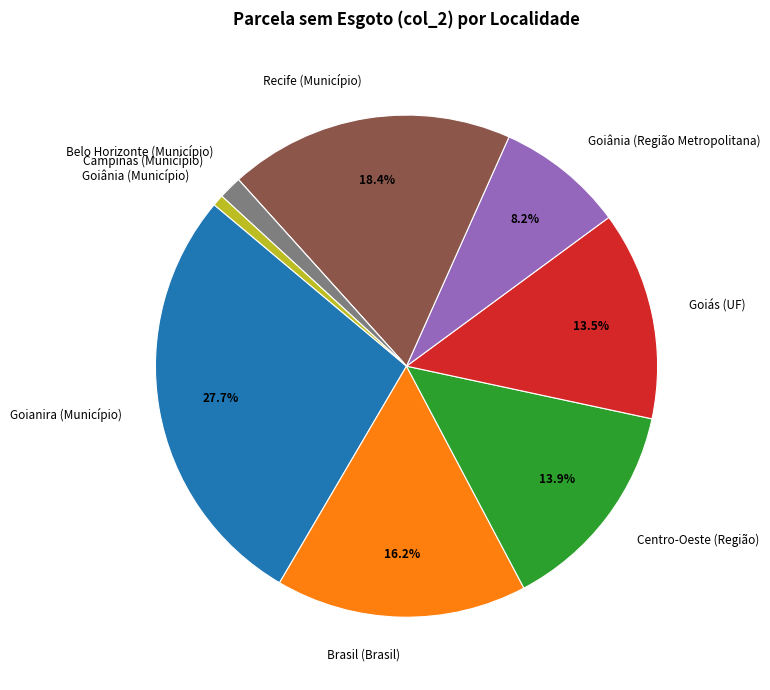

Between Goiânia (Região Metropolitana) and Brasil (Brasil), which is larger?

Brasil (Brasil)